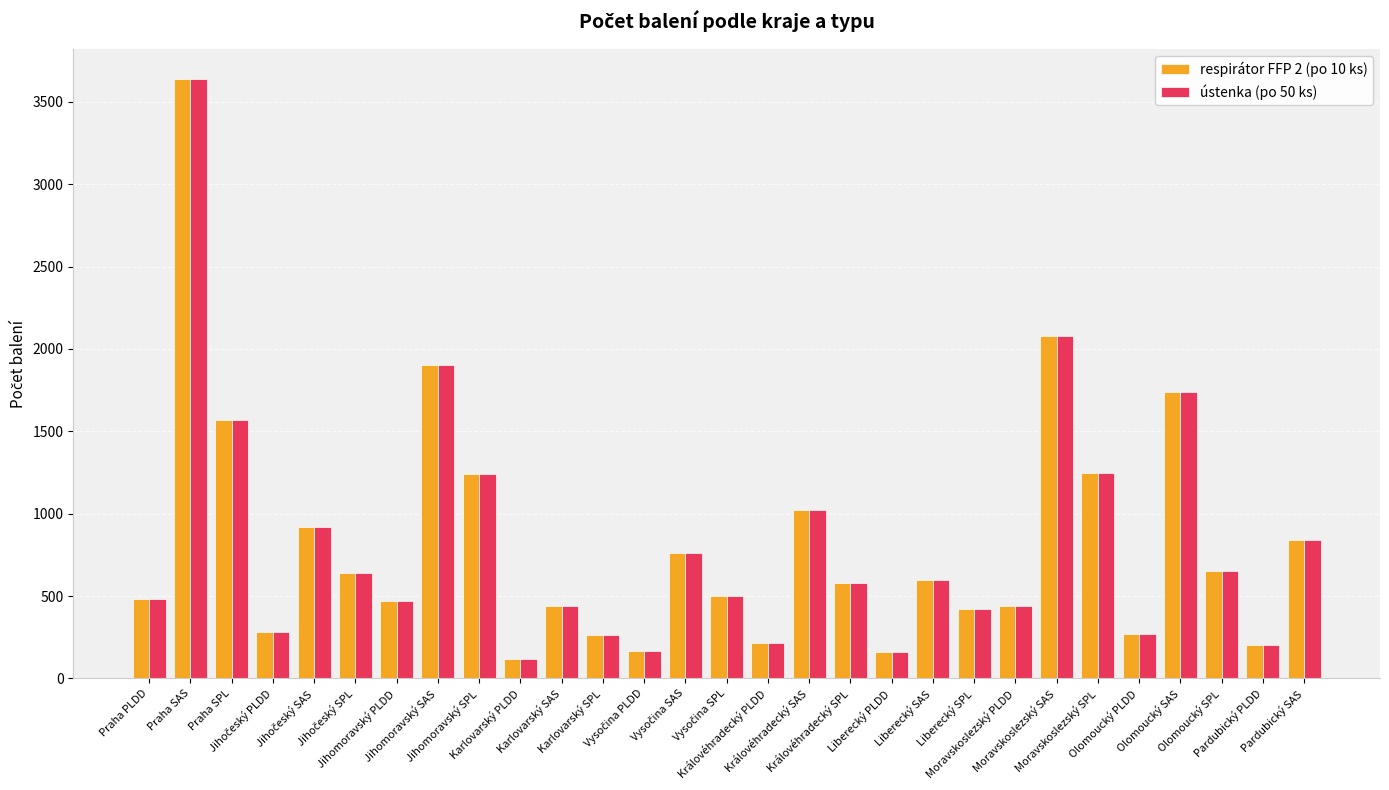

At which label does respirátor FFP 2 (po 10 ks) reach its minimum?

Karlovarský PLDD